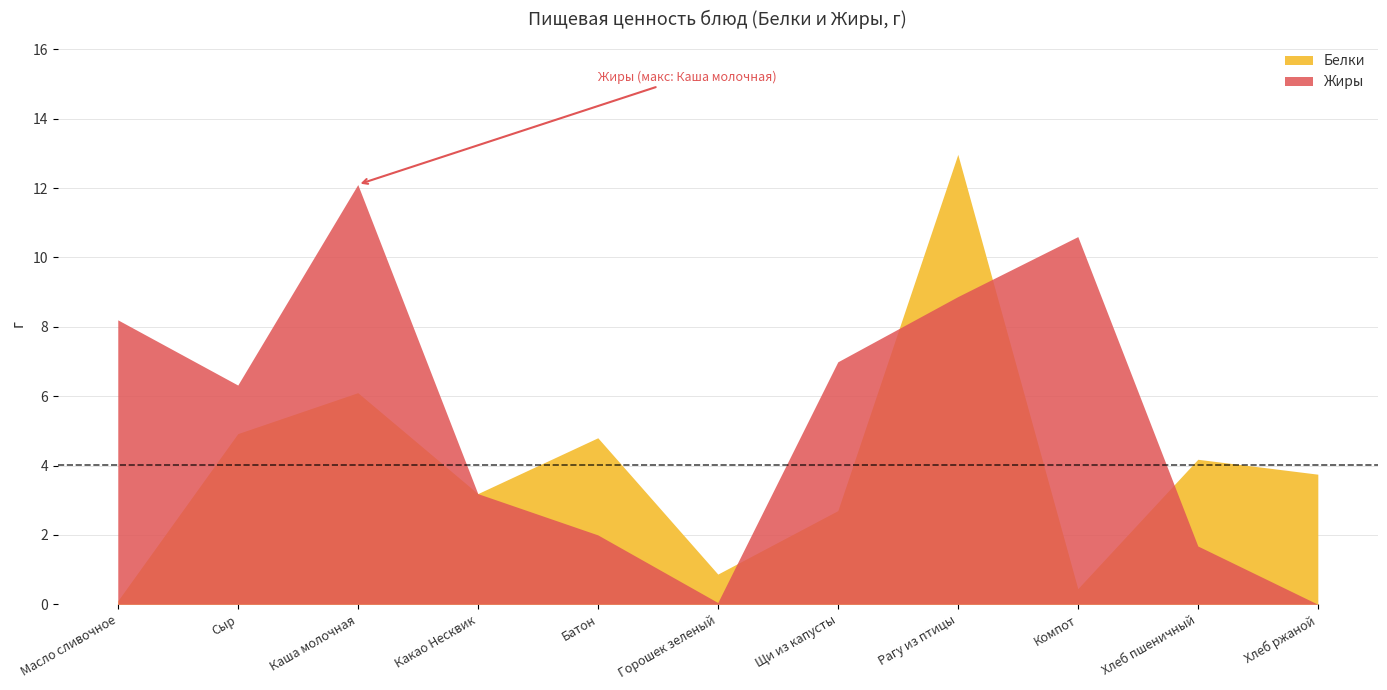

What is the label of the 10th bar from the left?

Хлеб пшеничный